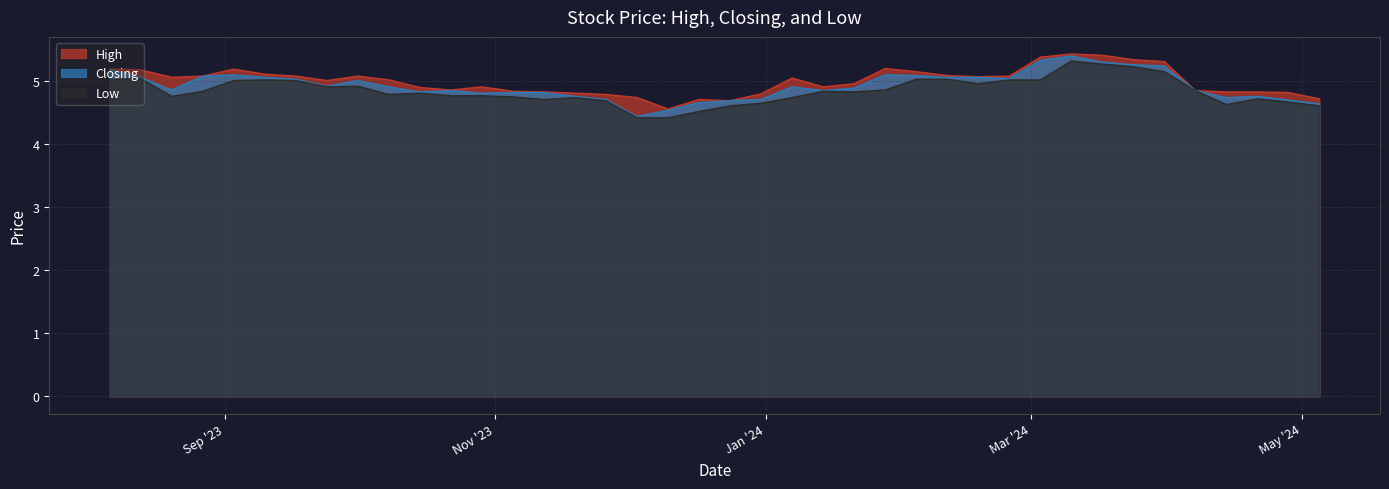

True or false: Closing has more than 0 points higher than both neighbors.

True